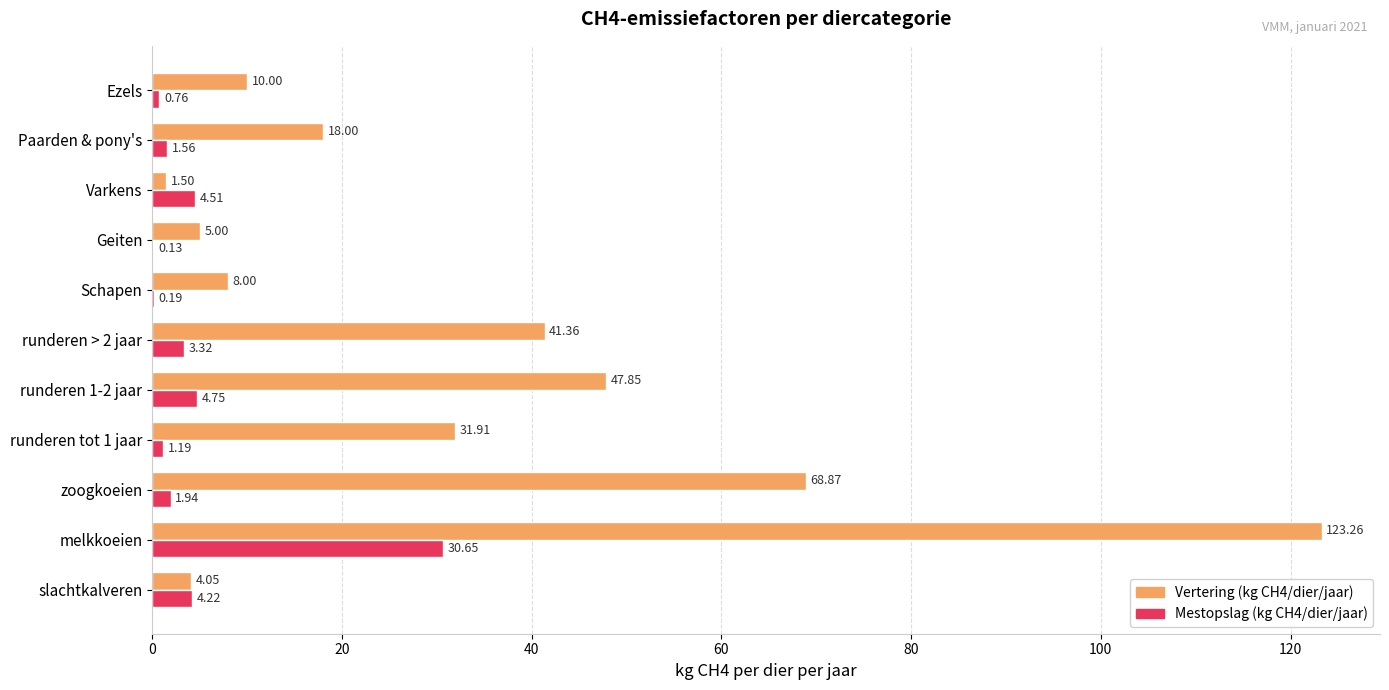

Which series has the largest total across all categories?

Vertering (kg CH4/dier/jaar)